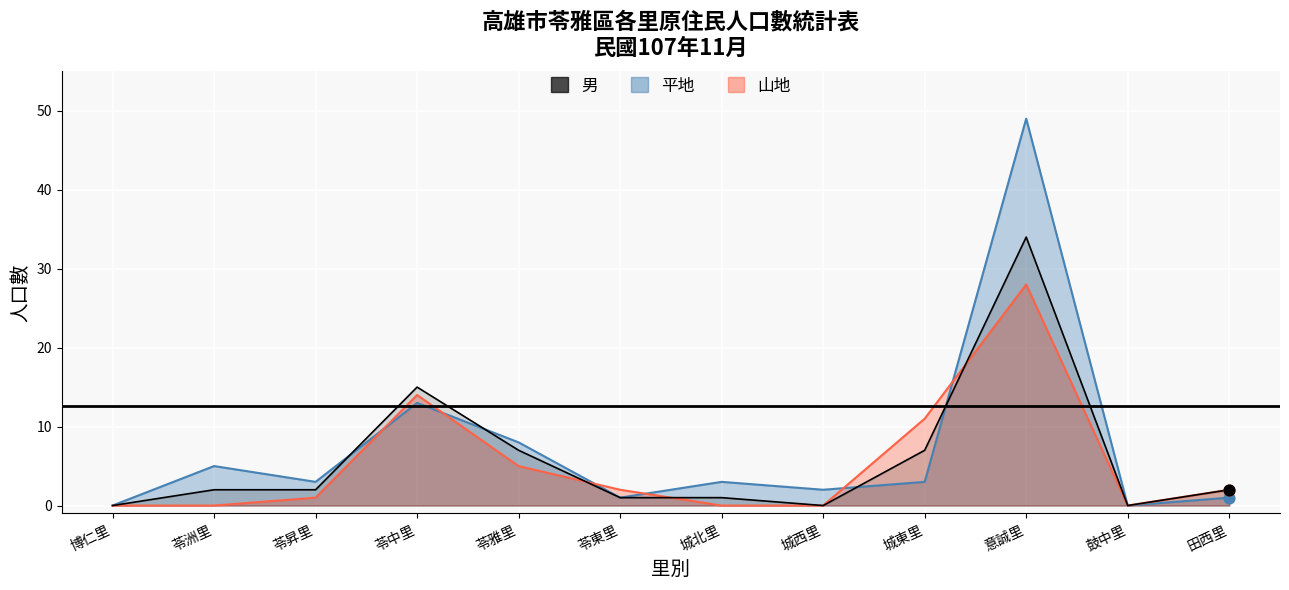

Approximately how many times larger is the value at 苓東里 compared to 苓中里?

0.1